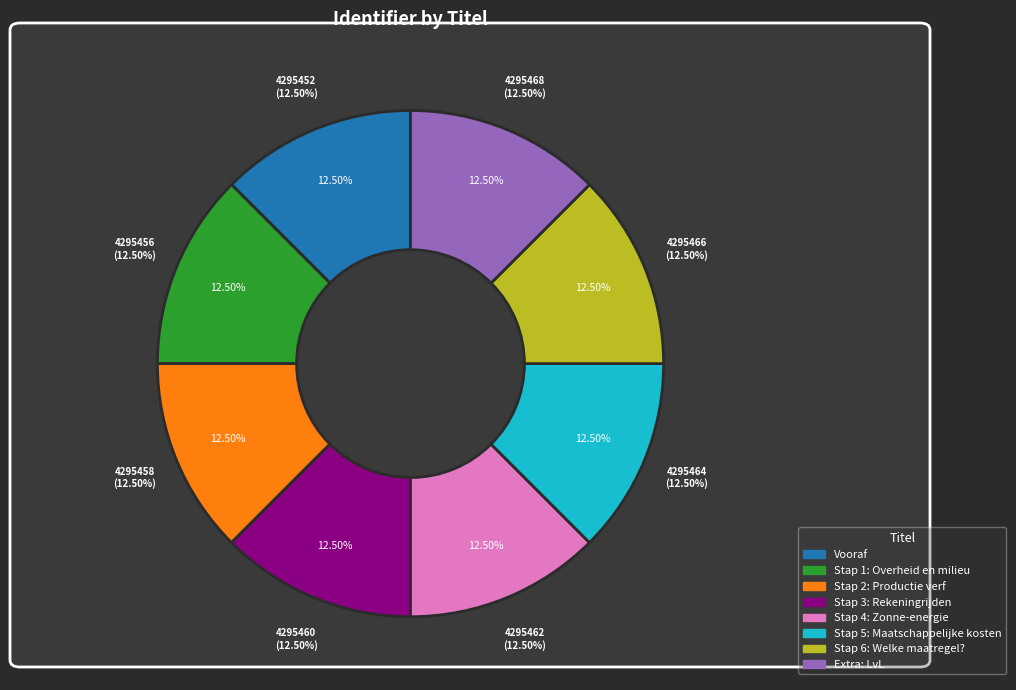

How many slices are in this pie chart?

8